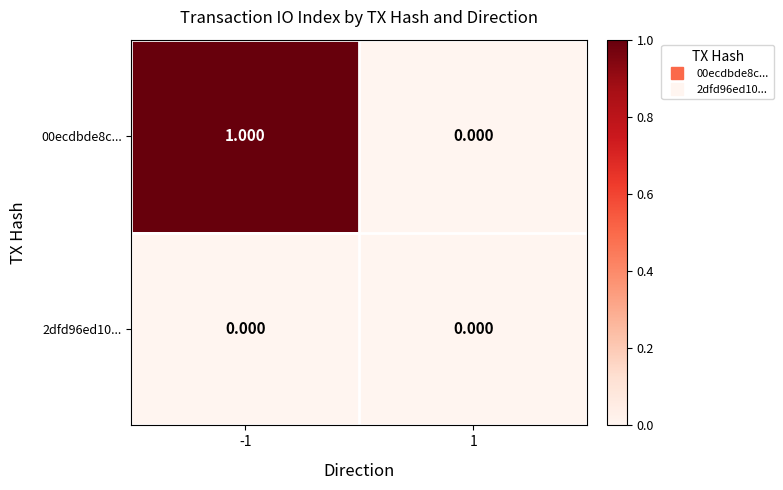

Is the value of 2dfd96ed10... at -1 greater than the value of 00ecdbde8c... at -1?

No